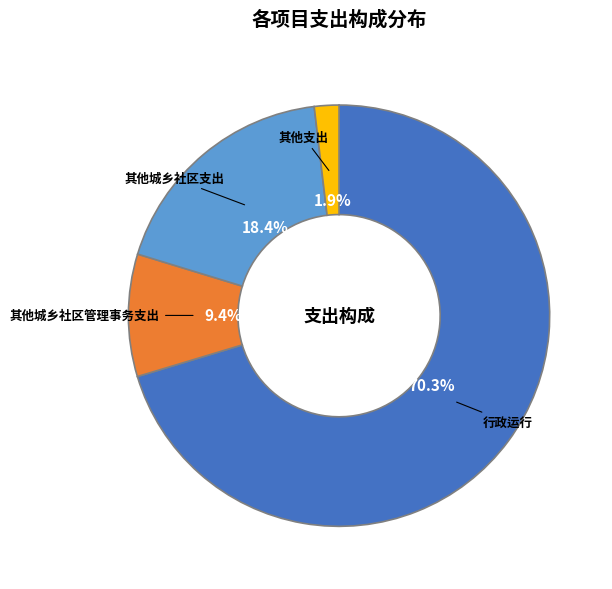

Count the number of slices in the pie.

4